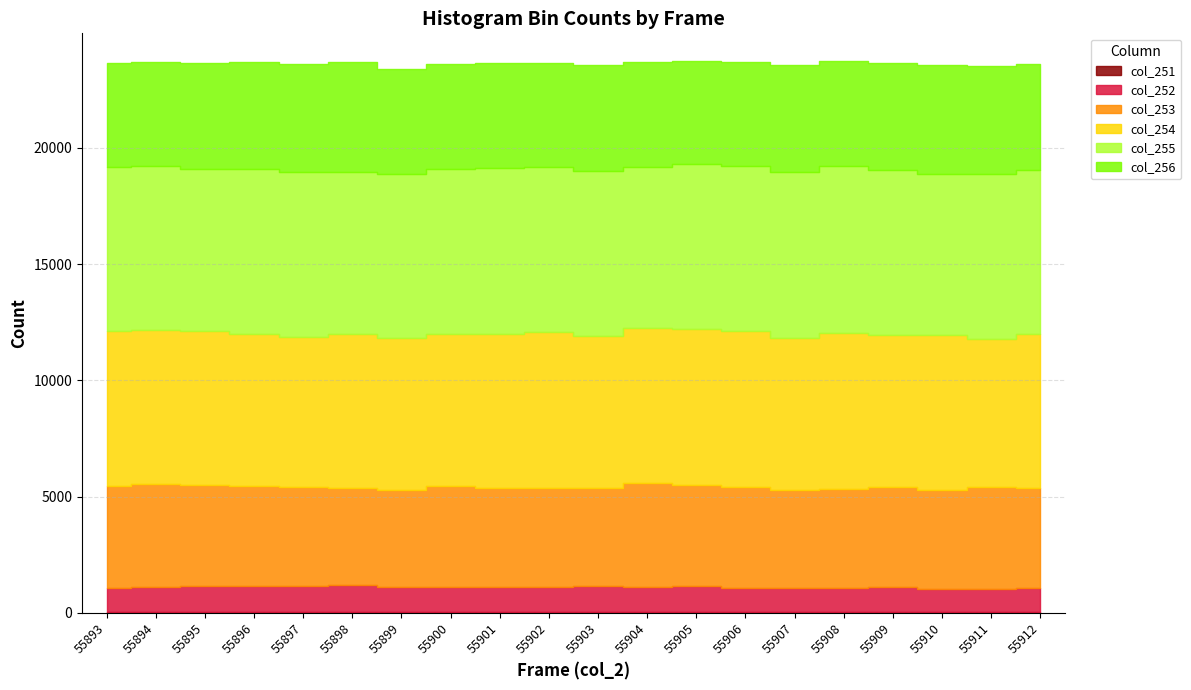

Which series has the largest total across all categories?

col_255